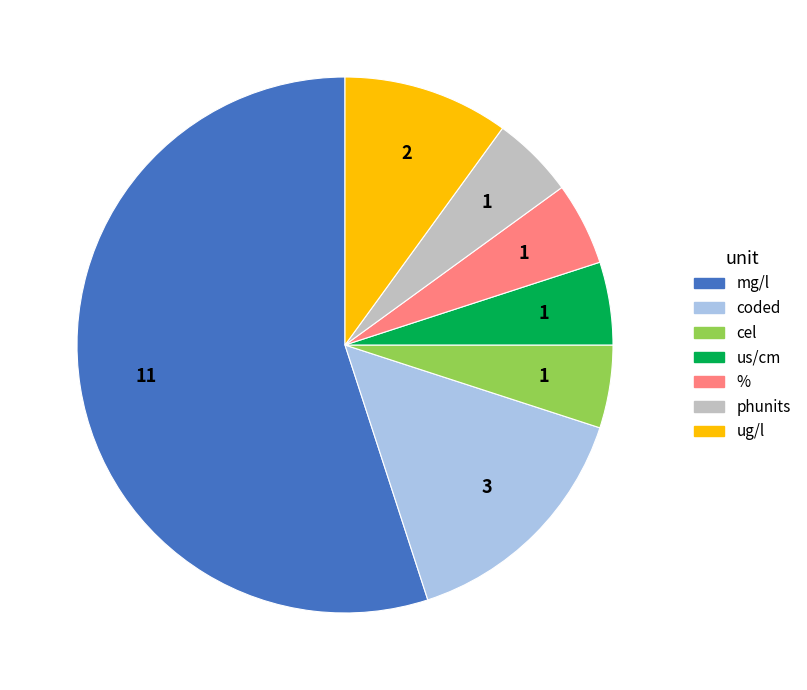

Approximately how many times larger is the value at % compared to phunits?

1.0